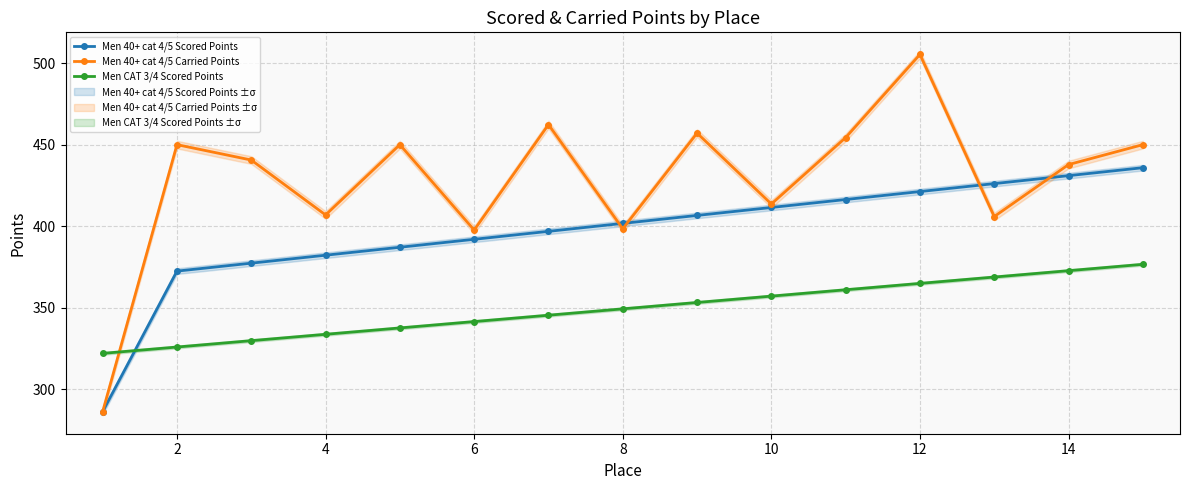

After their last crossing, which series has the higher values: Men 40+ cat 4/5 Carried Points or Men CAT 3/4 Scored Points?

Men 40+ cat 4/5 Carried Points